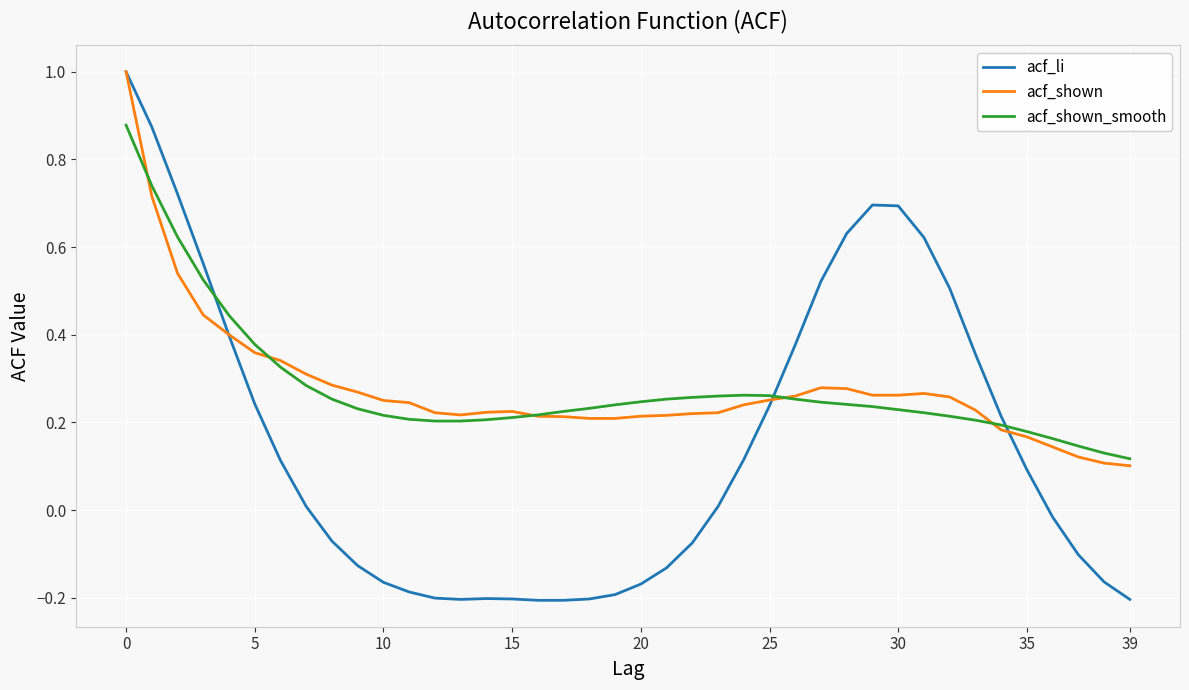

What is the highest value of the acf_li series?

1.0